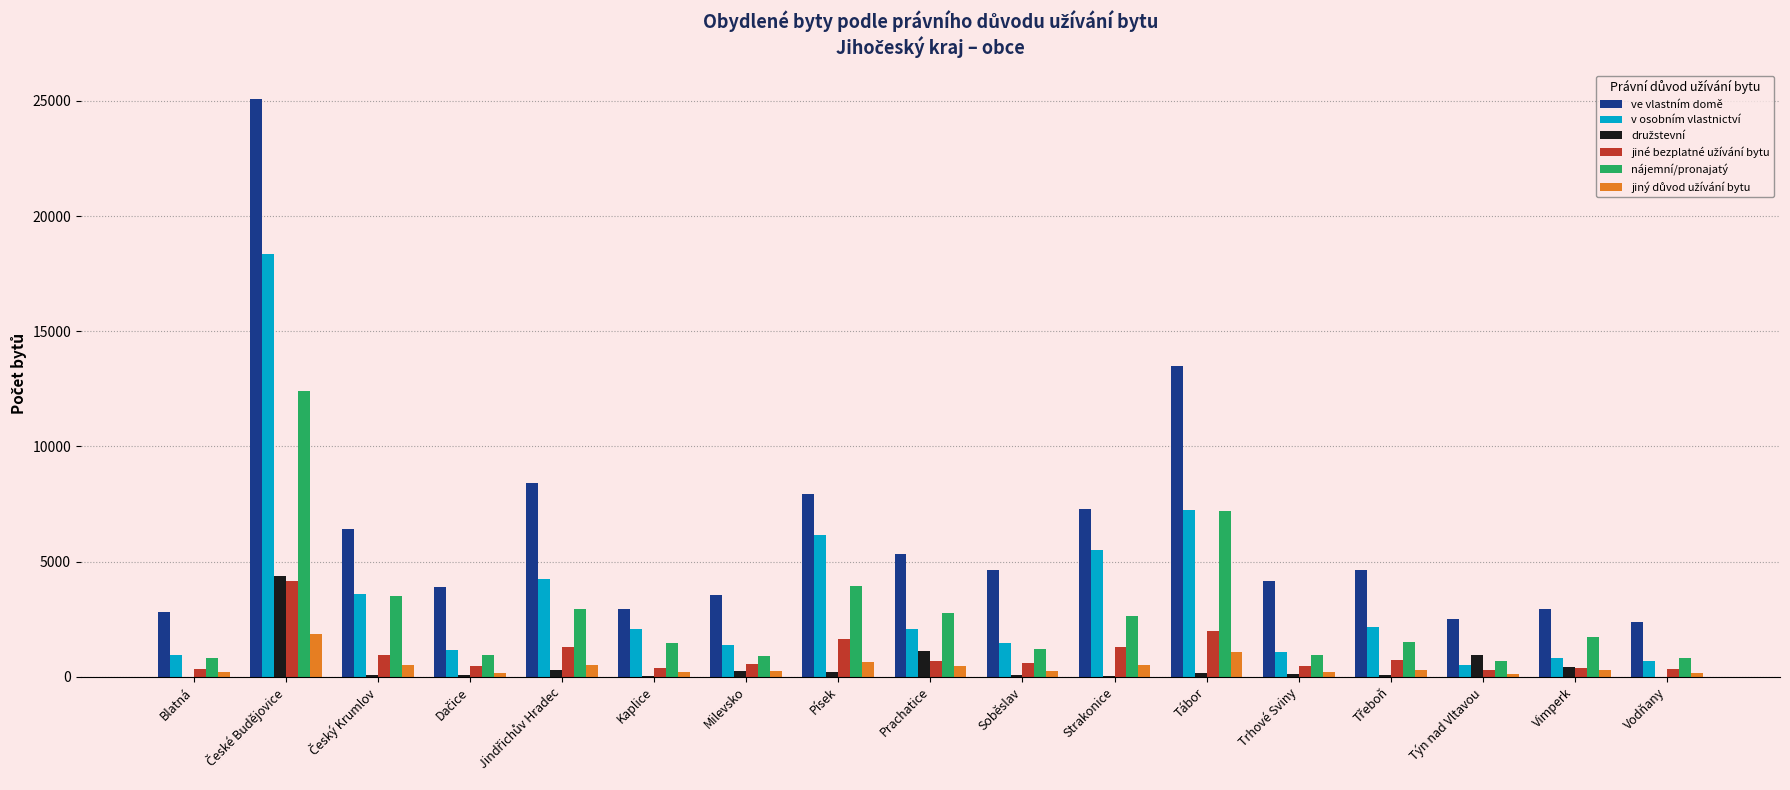

What is the maximum value shown in the chart?

25083